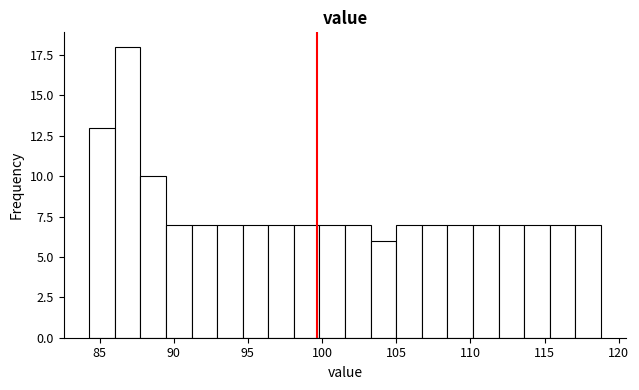

Read against the x-axis, roughly where is the centre of the tallest bar?

87.0